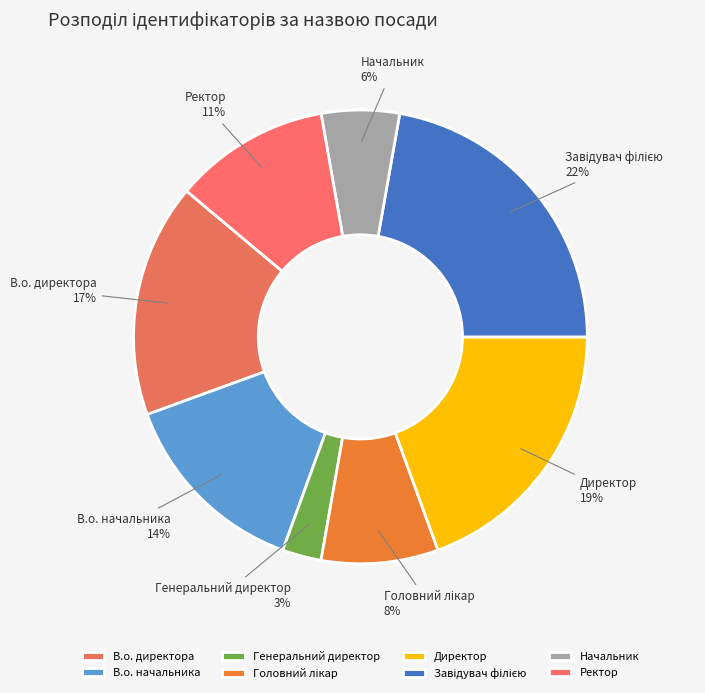

Count the number of slices in the pie.

8